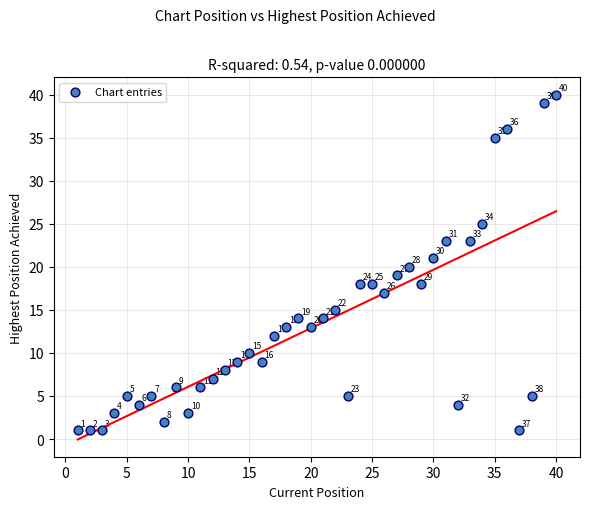

What is the range of X values (max minus min)?

39